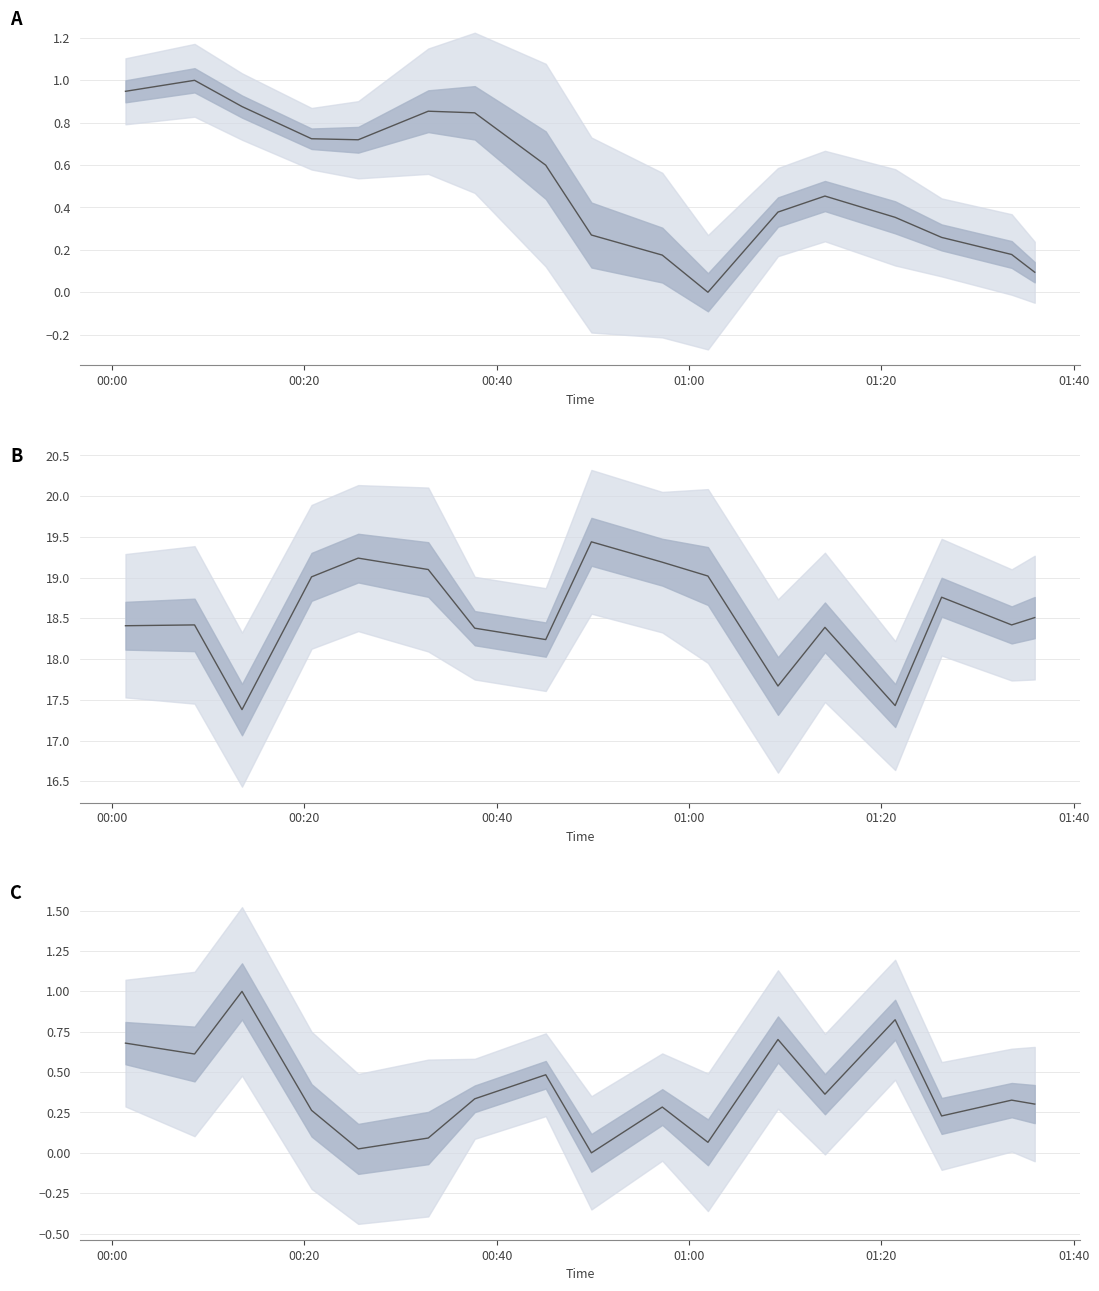

What is the total value across all series at 00:00?

20.0